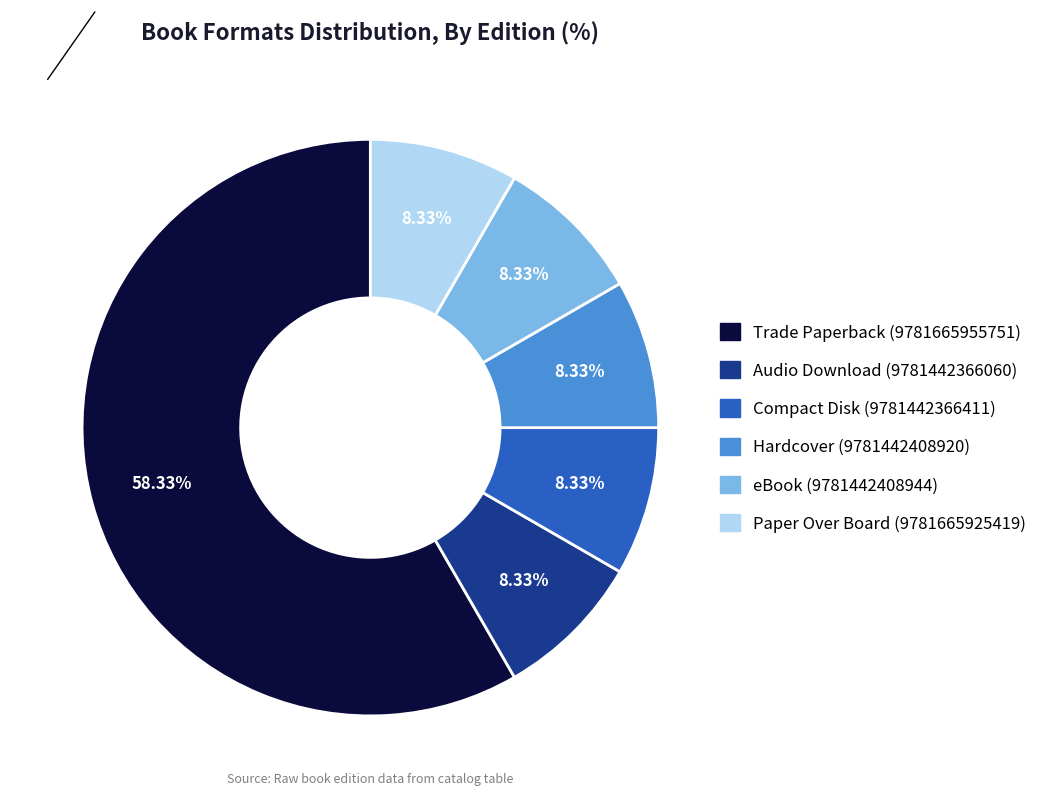

Approximately how many times larger is the value at Compact Disk (9781442366411) compared to eBook (9781442408944)?

1.0